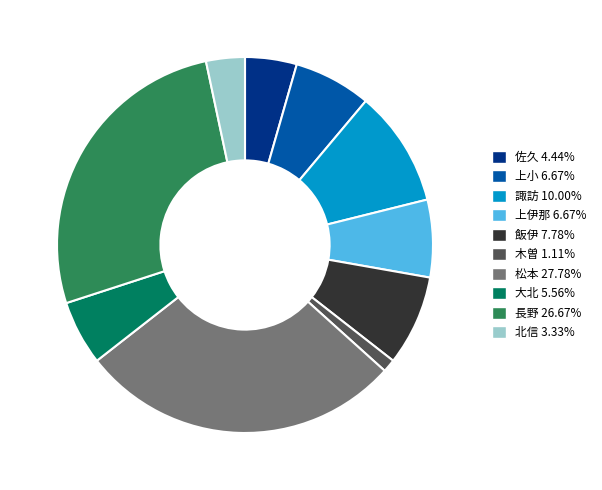

Approximately how many times larger is the value at 大北 5.56% compared to 北信 3.33%?

1.7